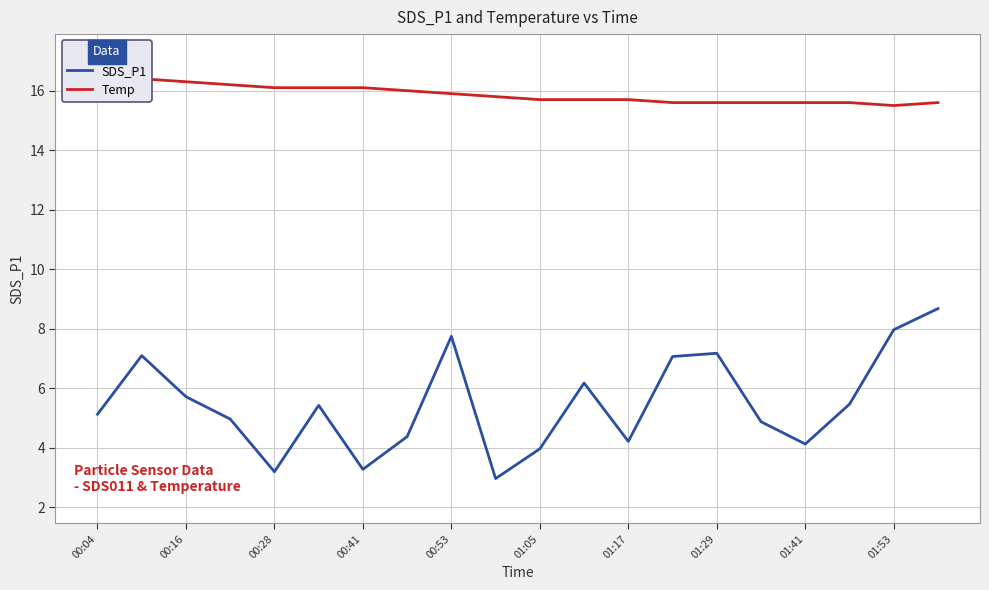

Where does the SDS_P1 series first go above 5?

00:04